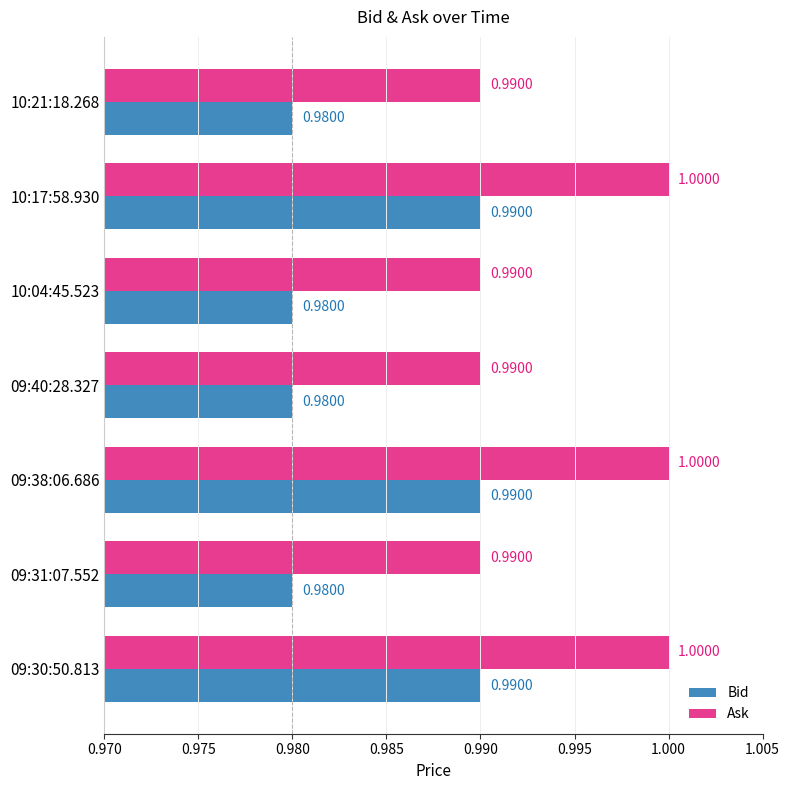

Rank the series by their maximum value, from lowest to highest.

Bid, Ask